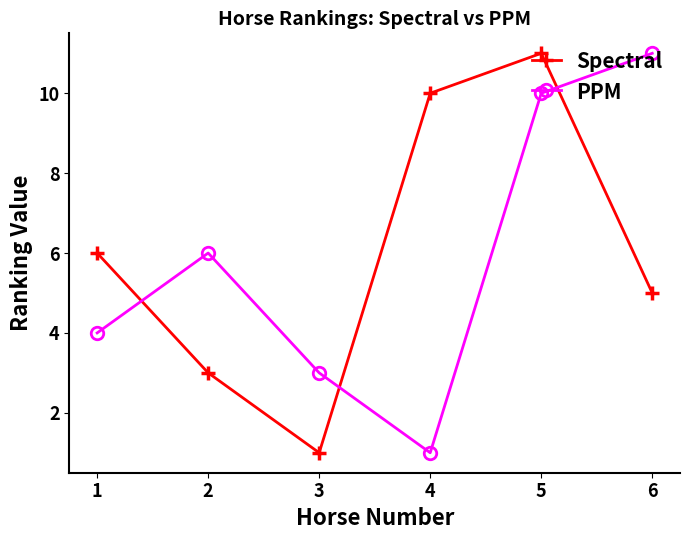

Rank the categories by Spectral value from lowest to highest.

3, 2, 6, 1, 4, 5